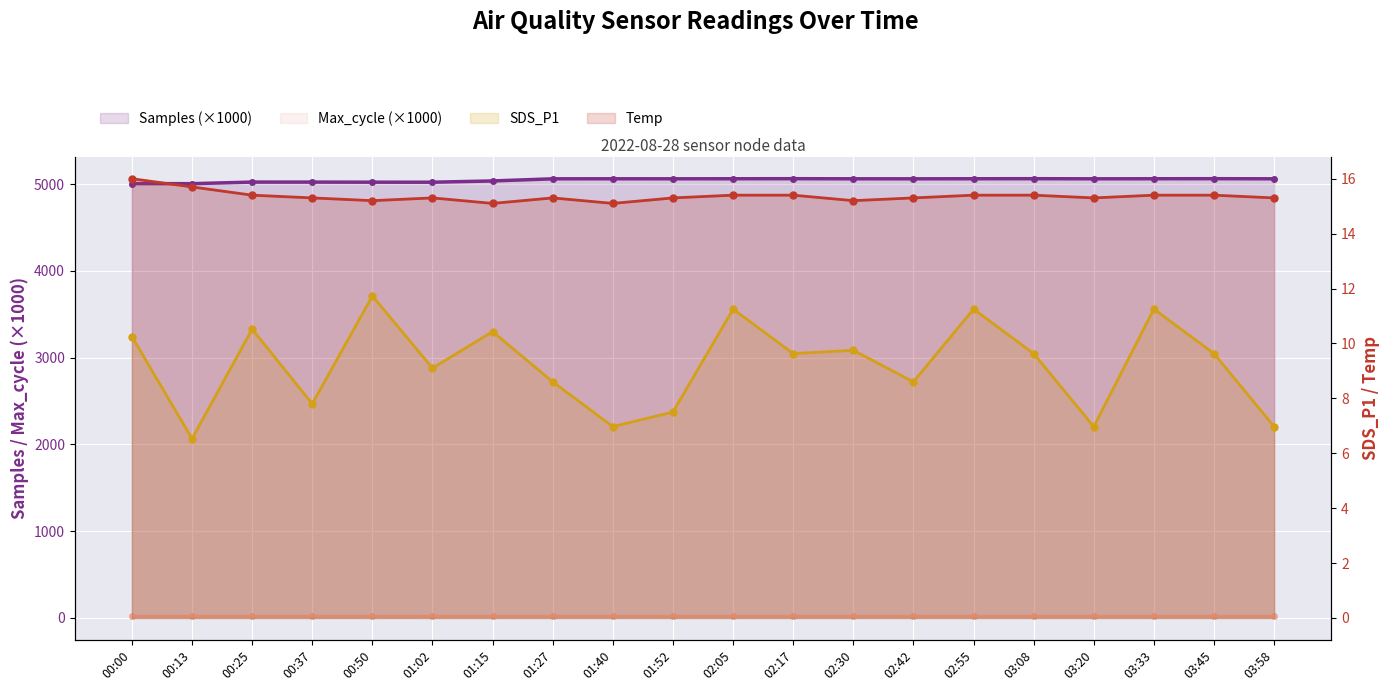

What is the sum of all Samples (×1000) values?

100936.6